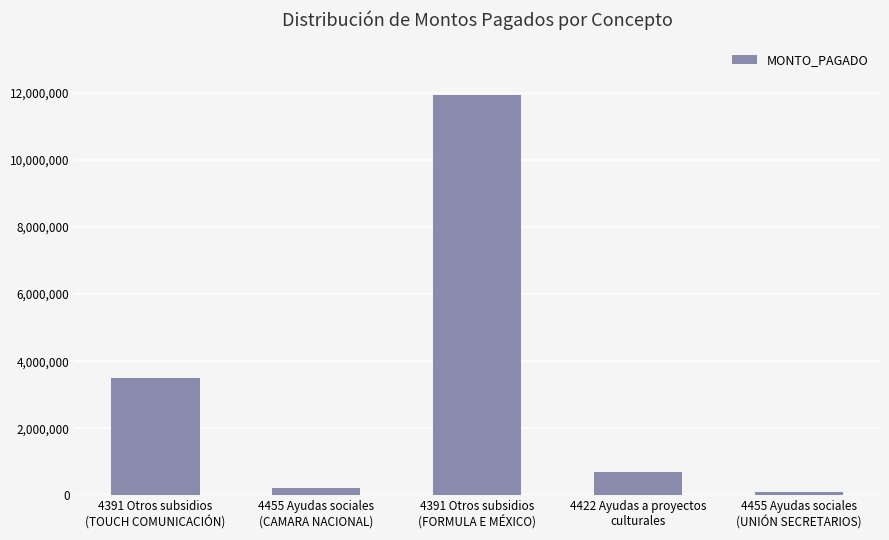

What is the maximum value shown in the chart?

11928000.0